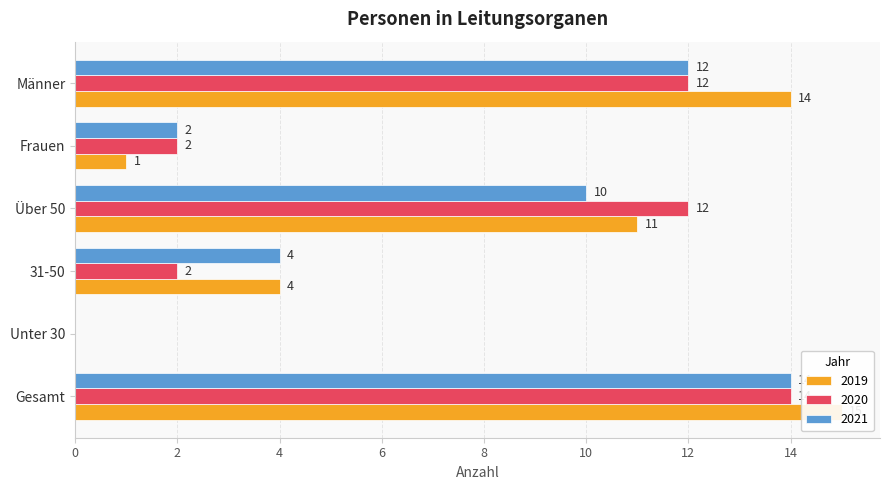

What is the sum of all 2021 values?

42